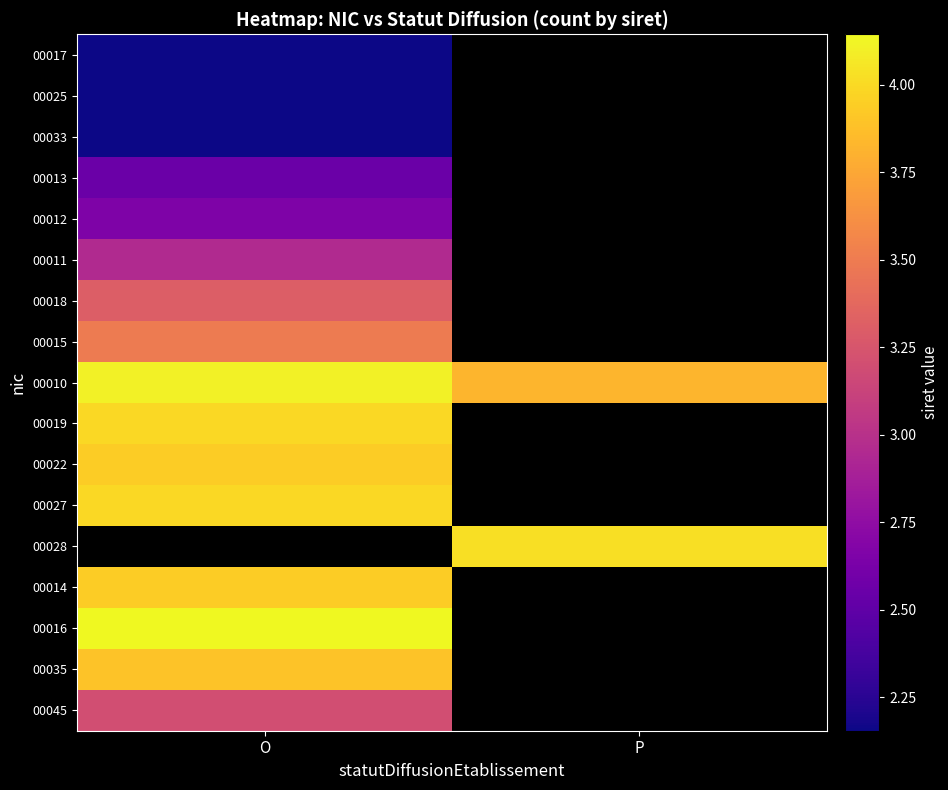

The value of 00013 at O is 25550100900013.0. True or false?

True